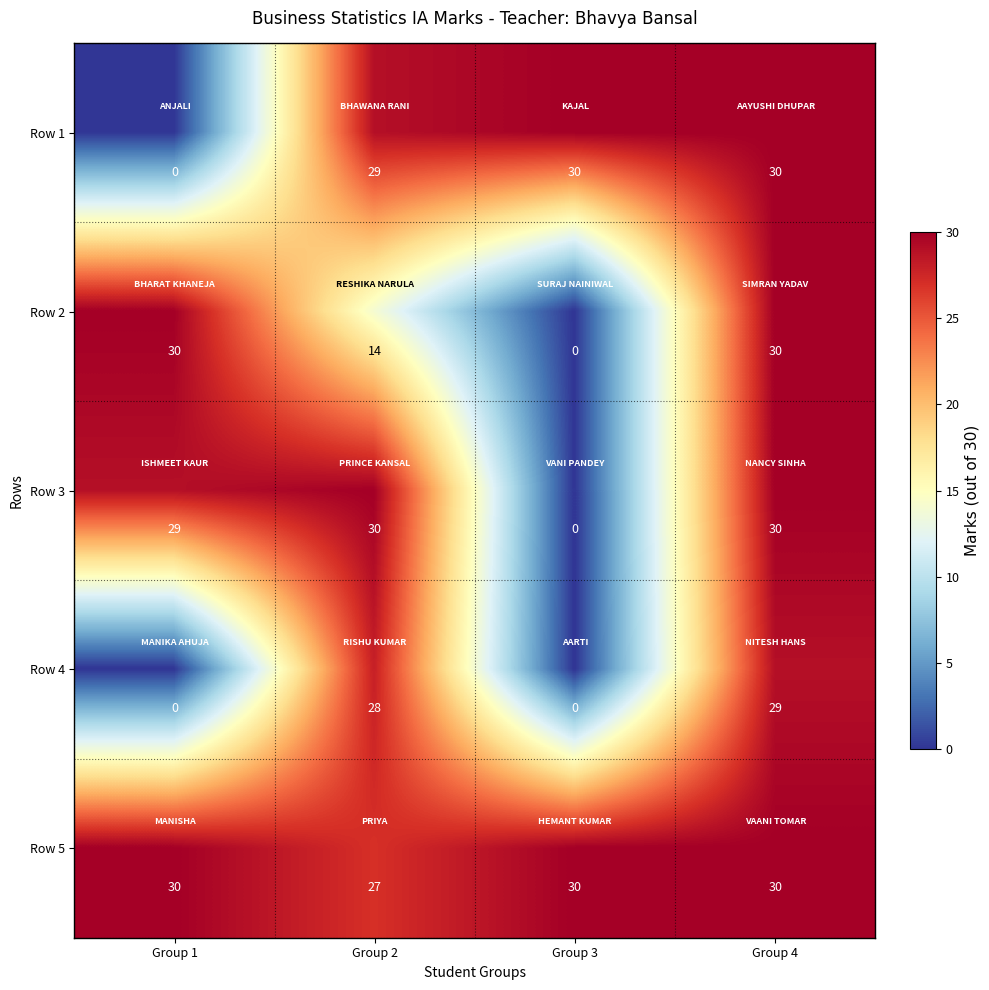

At which category is the sum across all series the highest?

Group 4